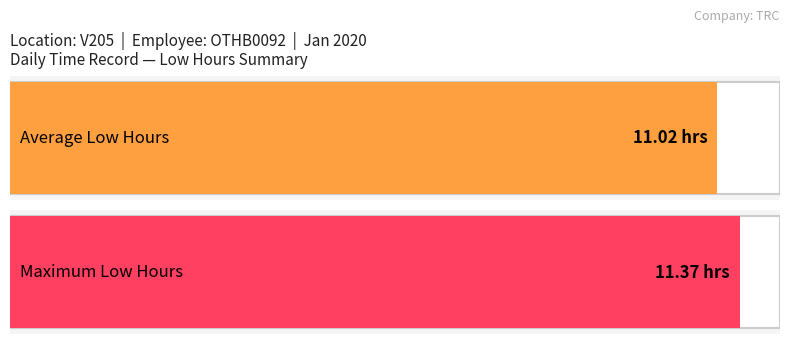

Is it true that the value at 1 is 4.4?

False